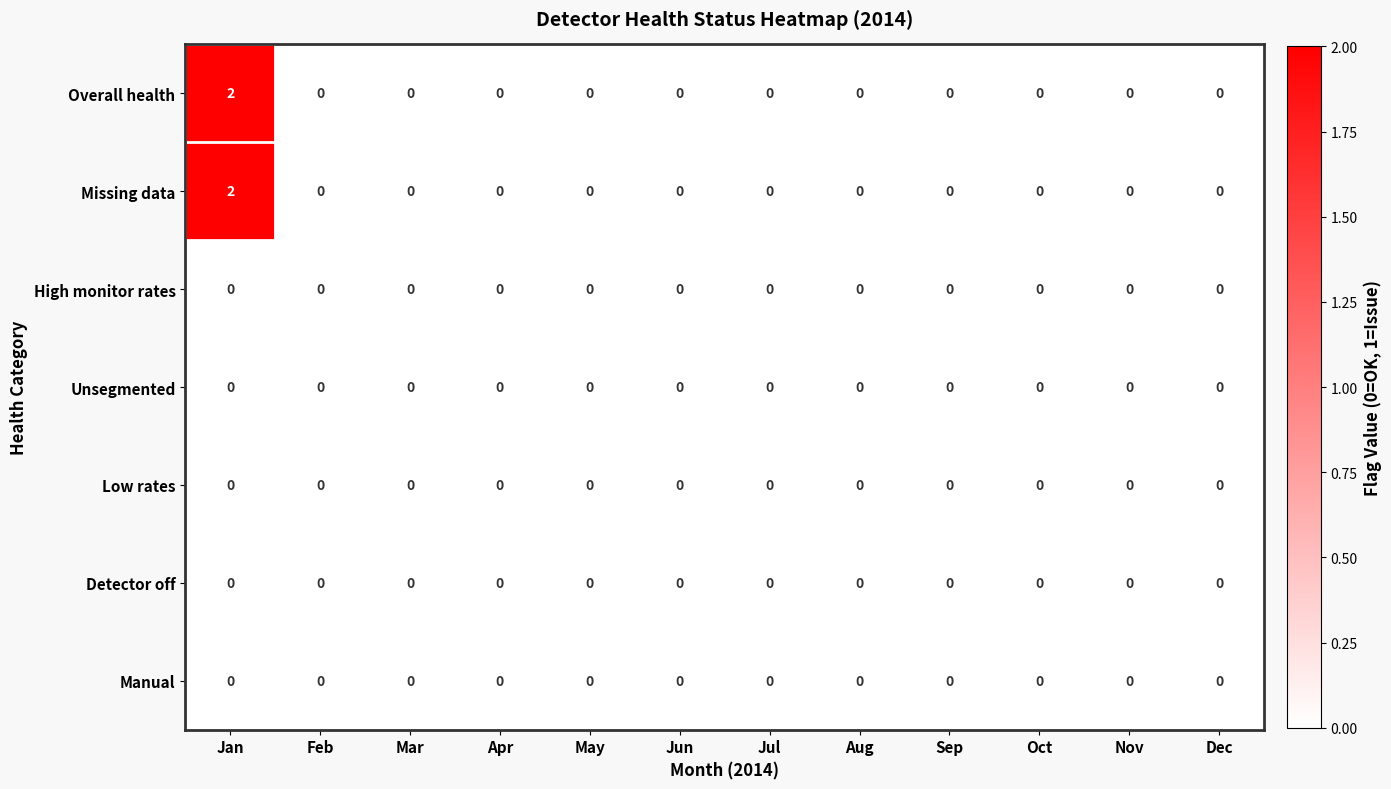

At which category is the sum across all series the highest?

Jan